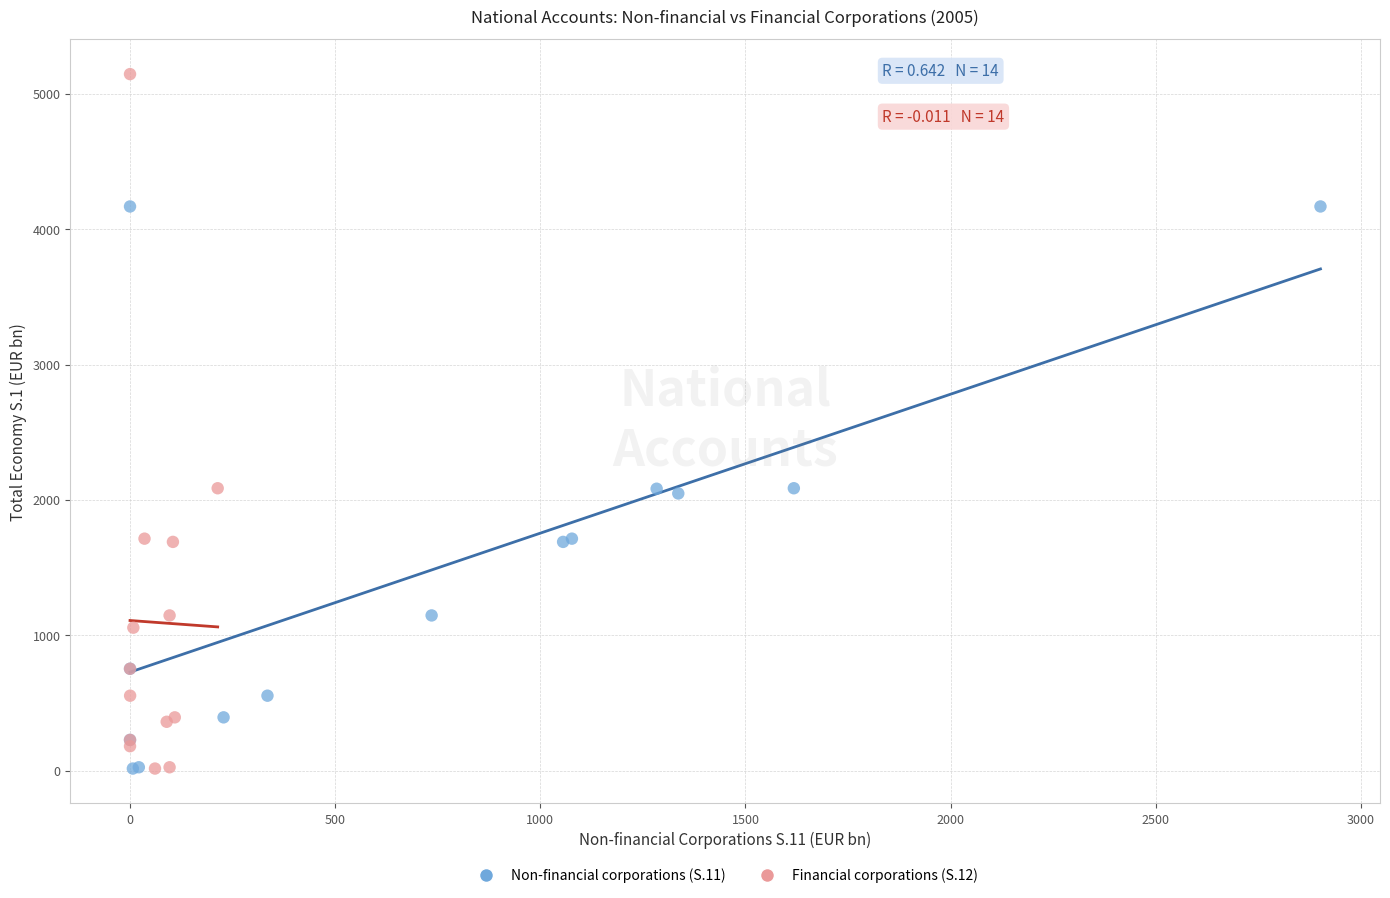

Which series reaches the maximum Y coordinate?

Financial corporations (S.12)